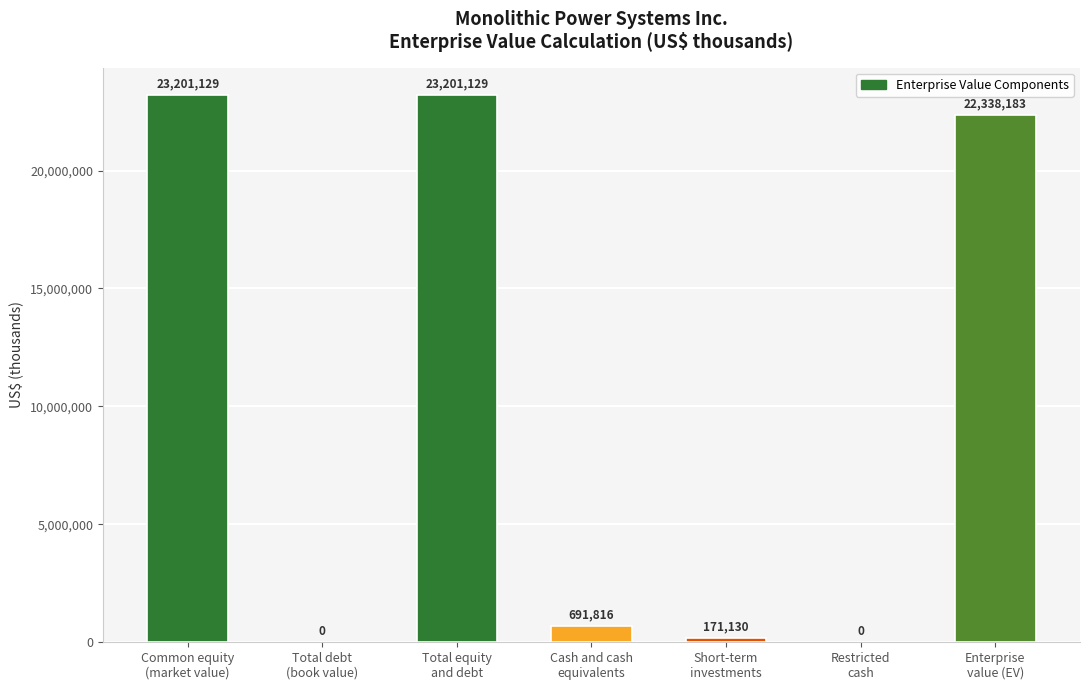

Count the number of categories in the chart.

7